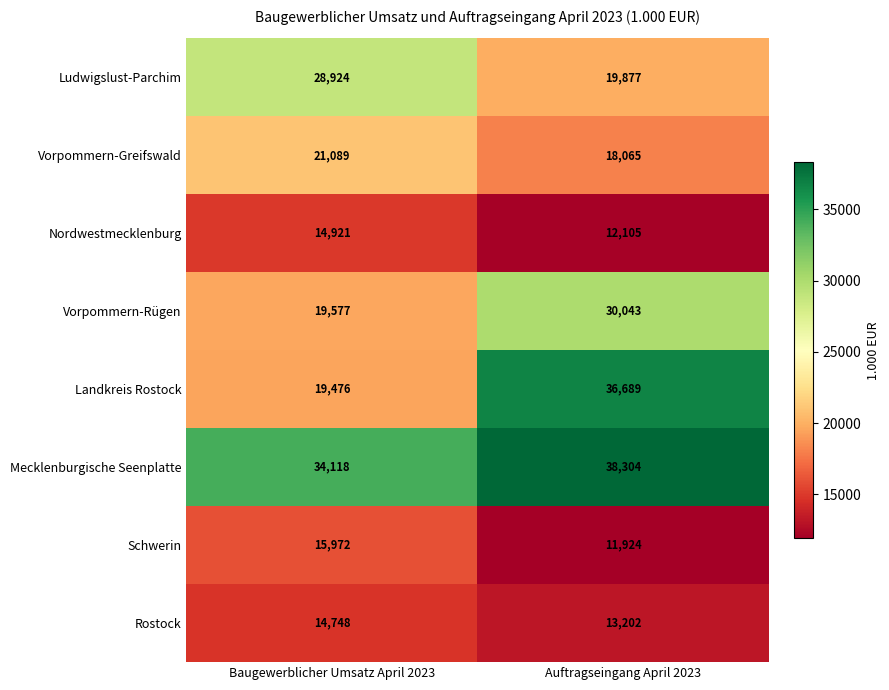

At which category is the sum across all series the highest?

Auftragseingang April 2023